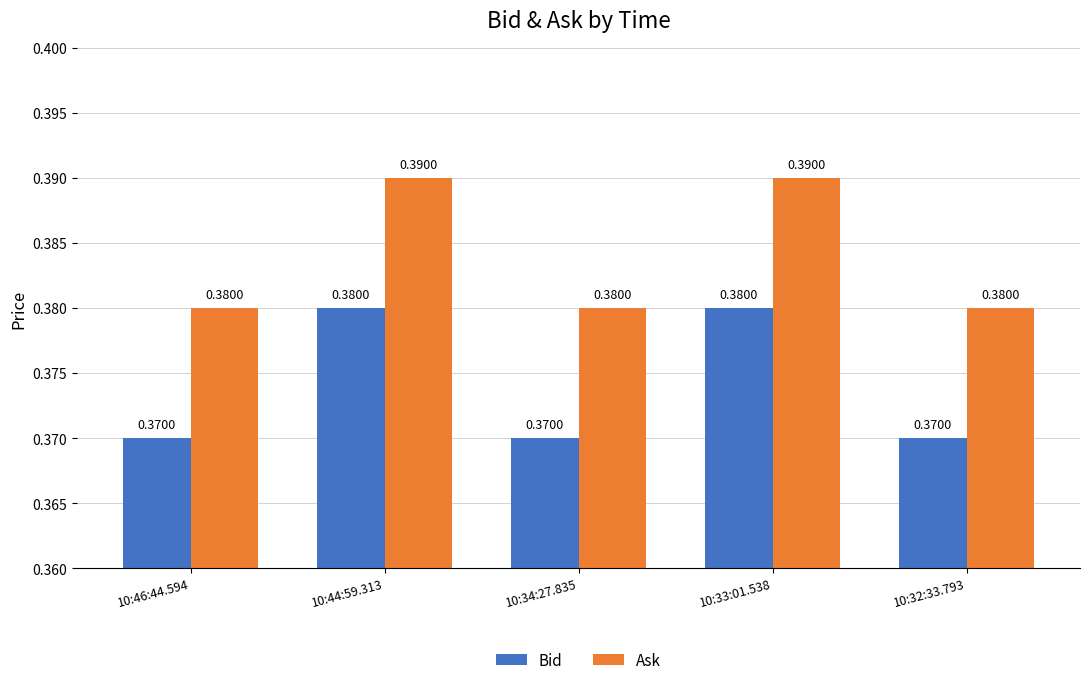

List the series in order of their overall mean, highest first.

Ask, Bid